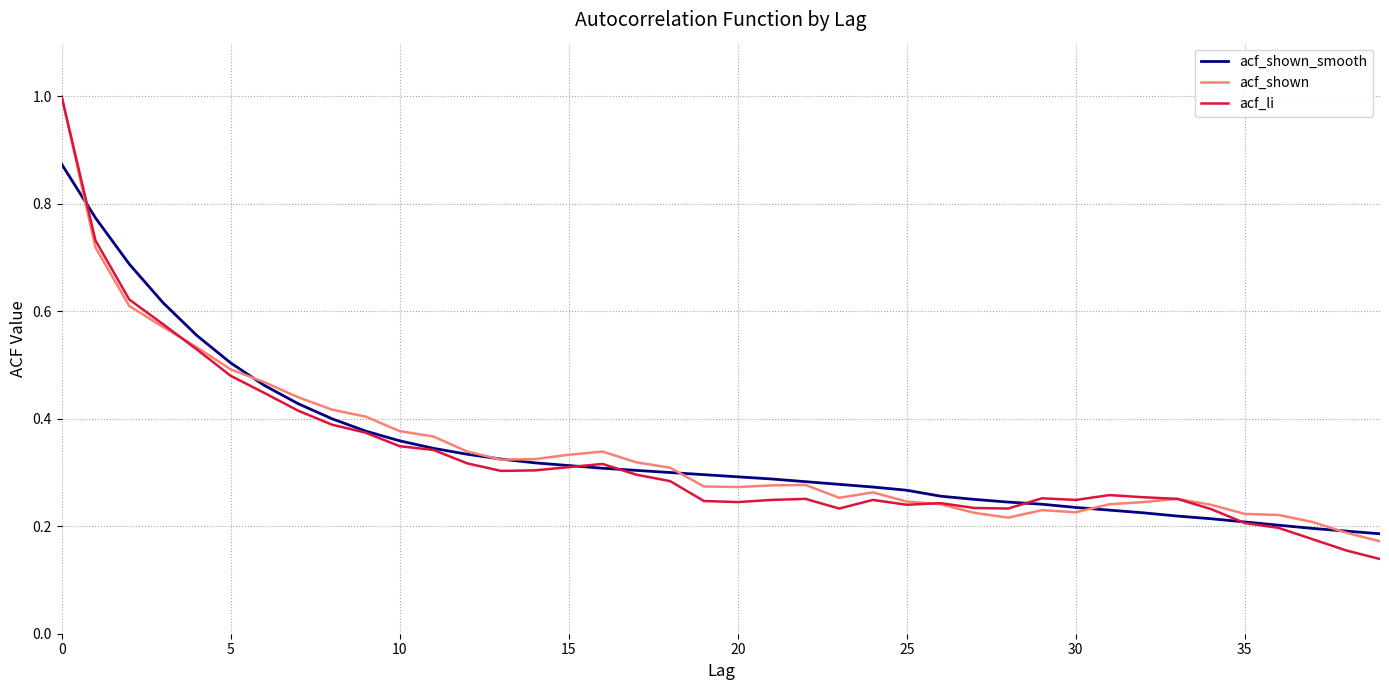

Which series has the widest spread of values?

acf_li